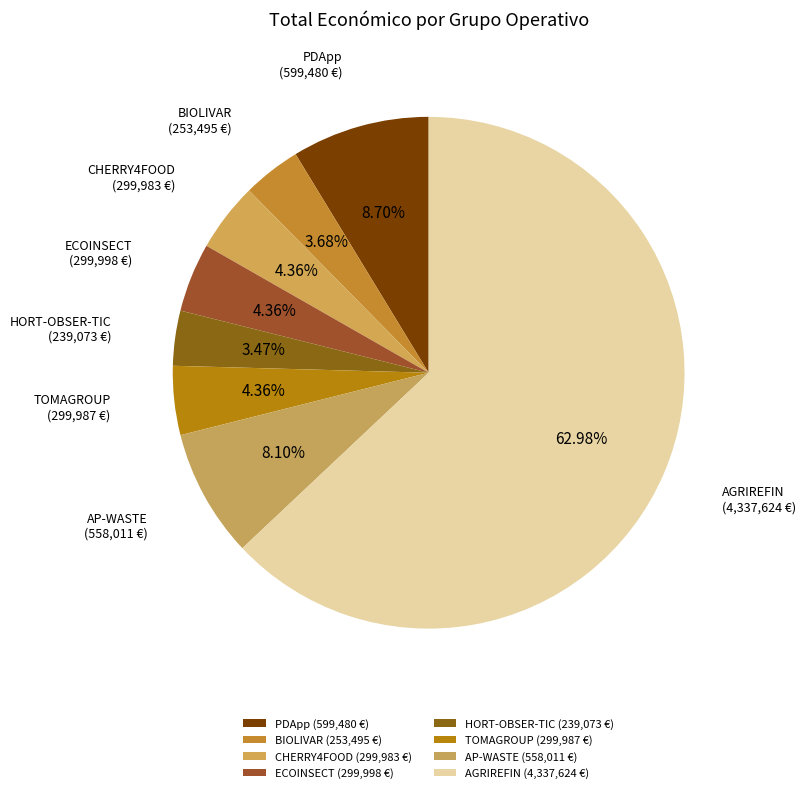

Count the number of slices in the pie.

8